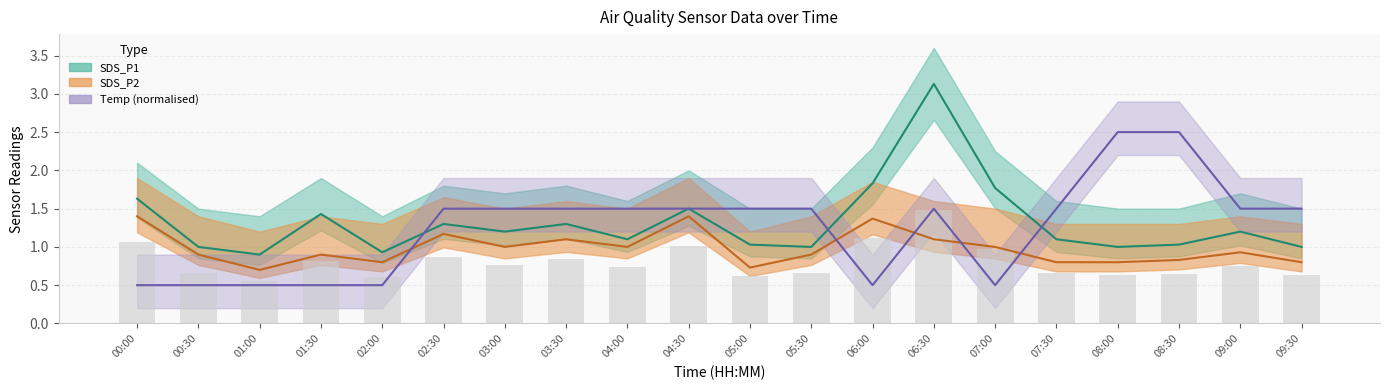

What is the spread (max minus min) of values at 06:30?

2.0